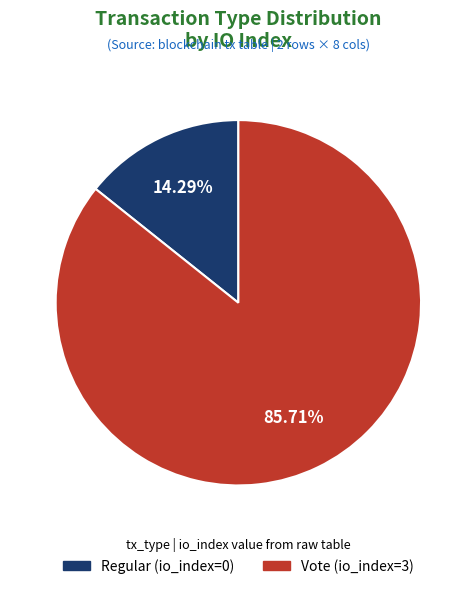

Which category has the smallest portion of the pie?

Regular